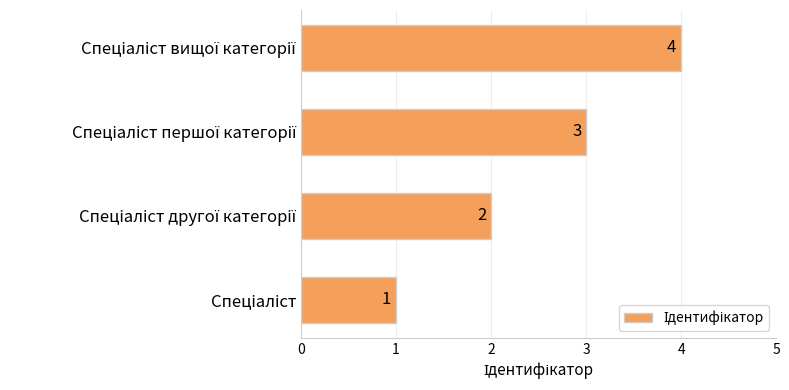

What is the difference between the maximum and minimum values?

3